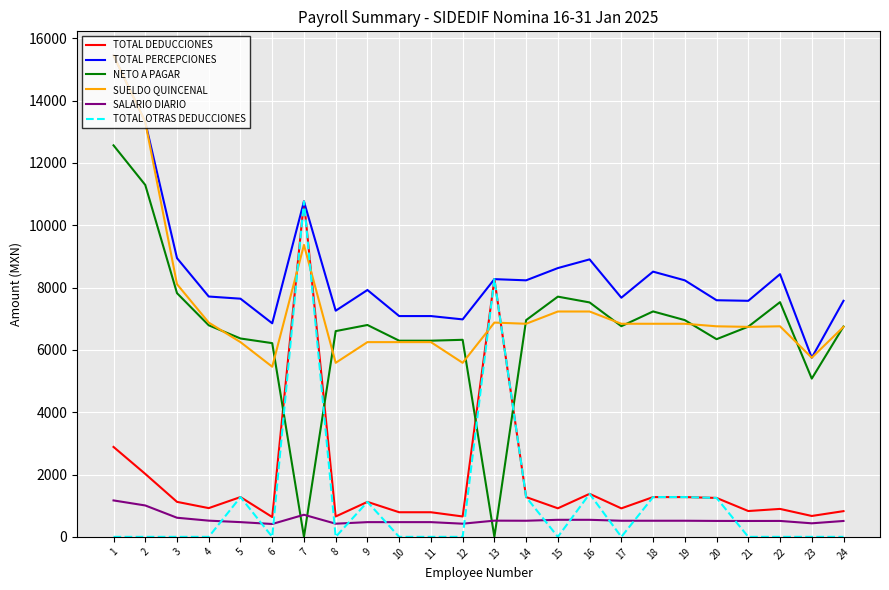

At which category is the sum across all series the highest?

1